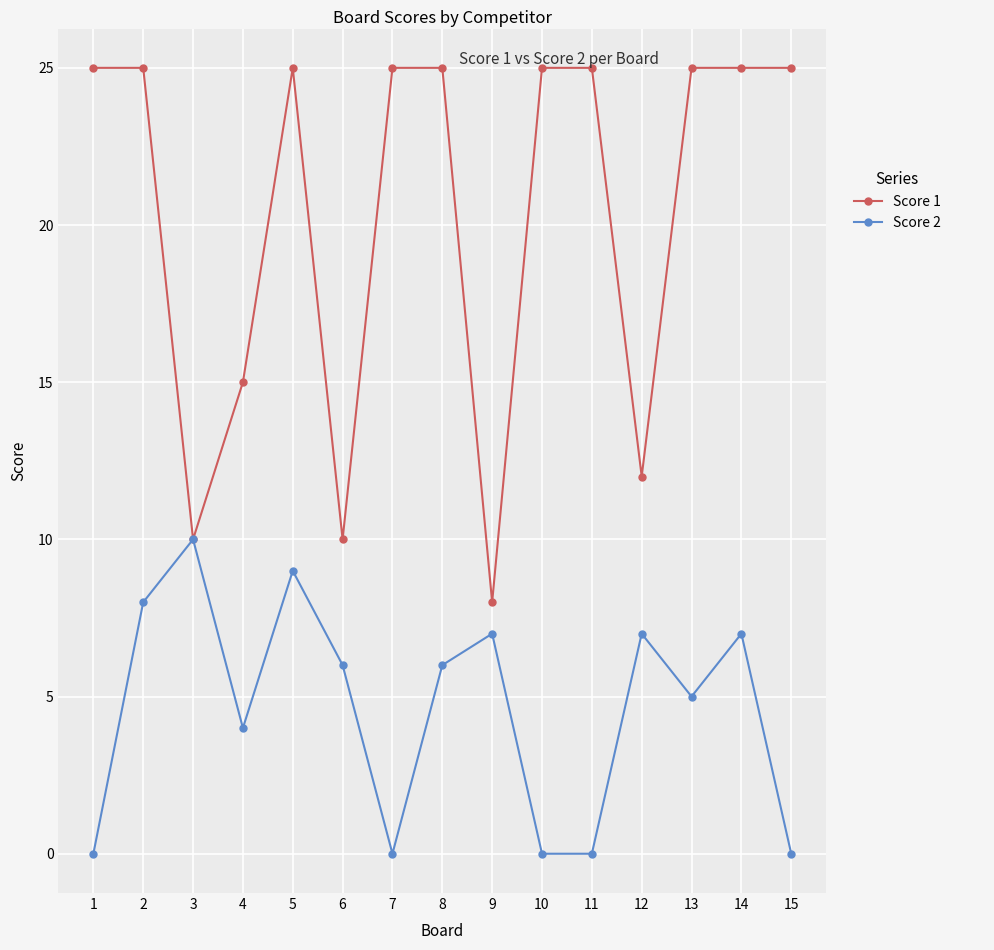

What is the difference between the highest and lowest values at 11?

25